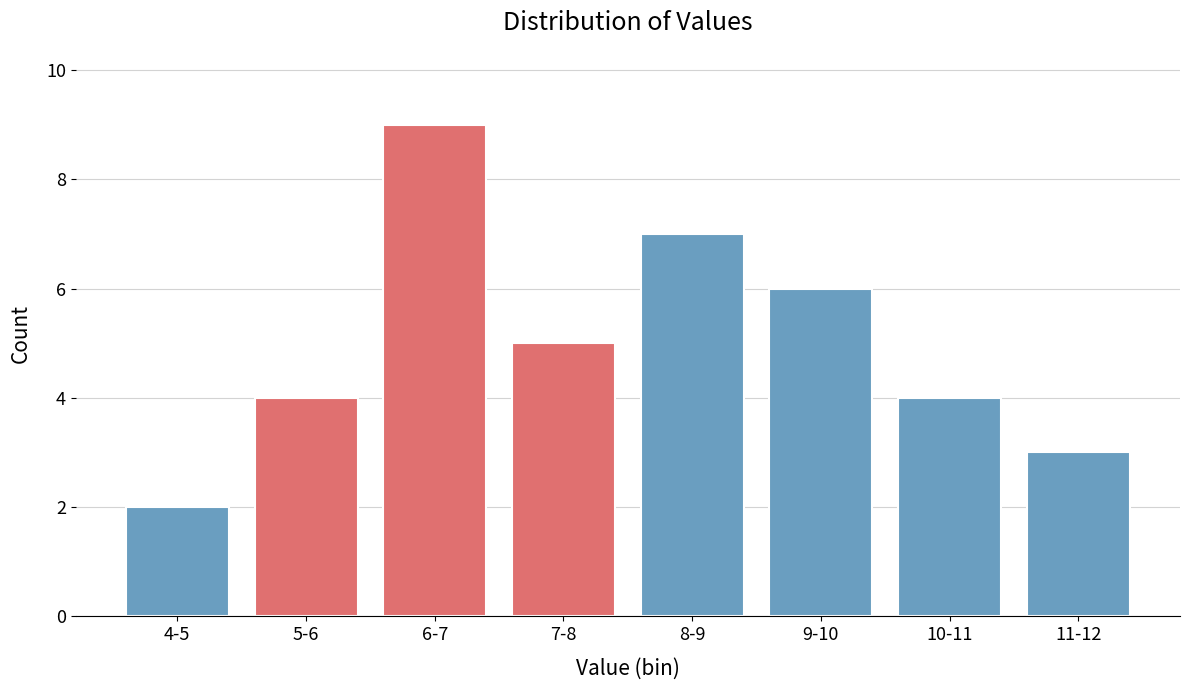

Reading right to left, transcribe all the data shown in this chart.

11-12=3	10-11=4	9-10=6	8-9=7	7-8=5	6-7=9	5-6=4	4-5=2